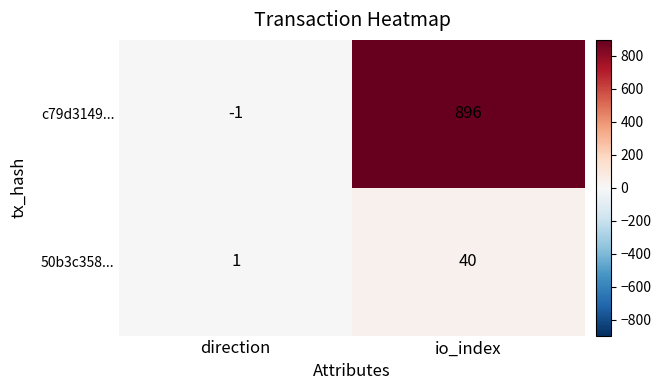

Reading left to right, list all the values displayed in this chart.

c79d3149...: direction=-1	io_index=896
50b3c358...: direction=1	io_index=40